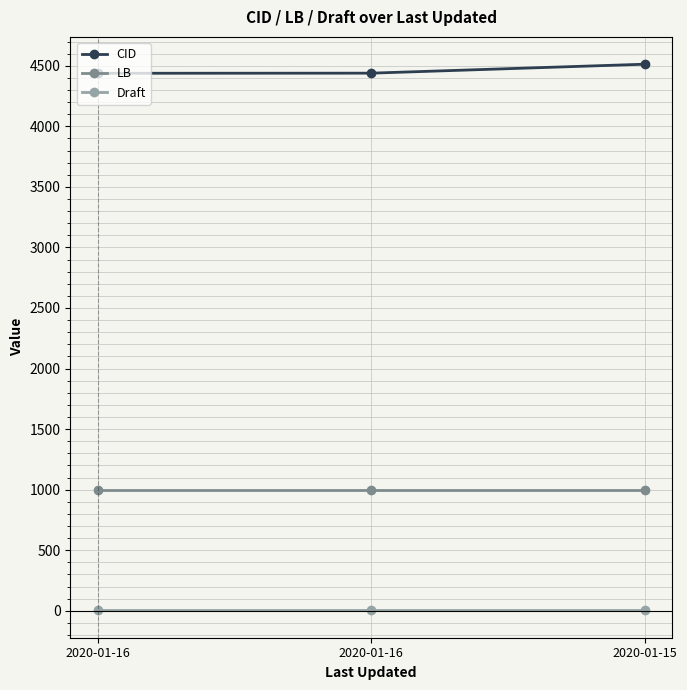

Which series has the widest spread of values?

CID